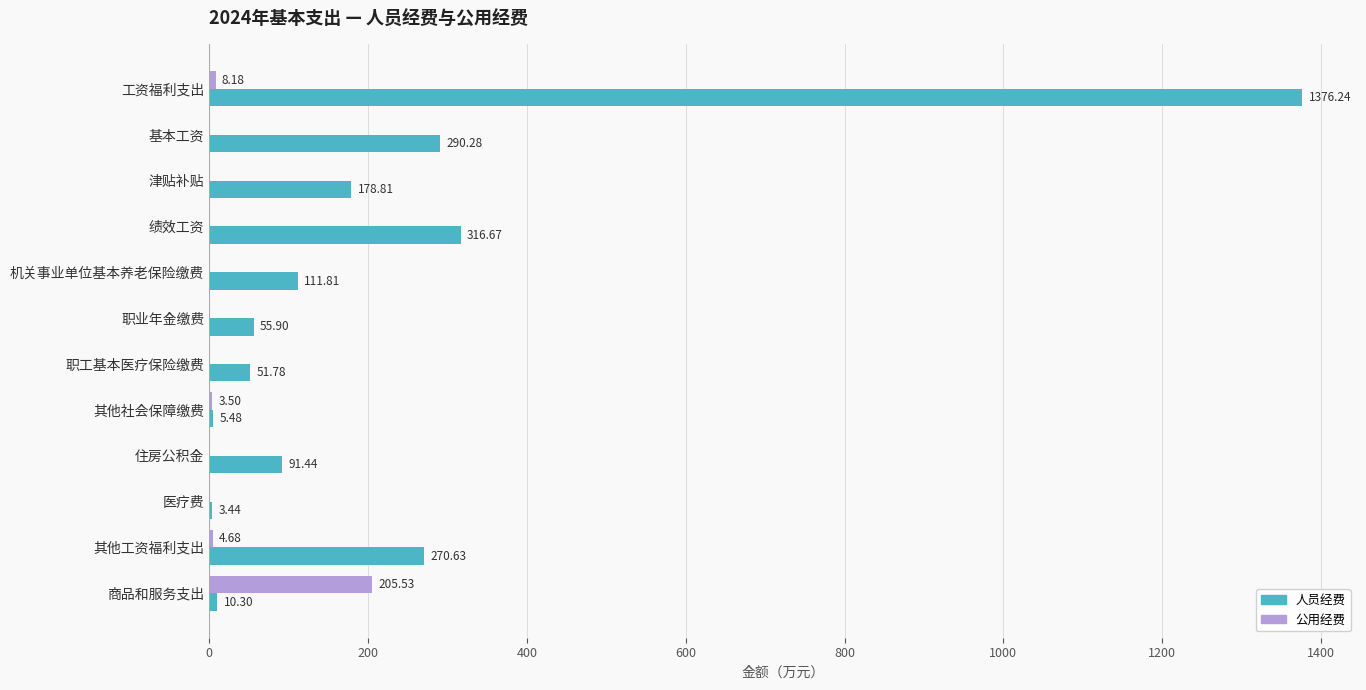

At which label is 人员经费 closest to 689?

绩效工资